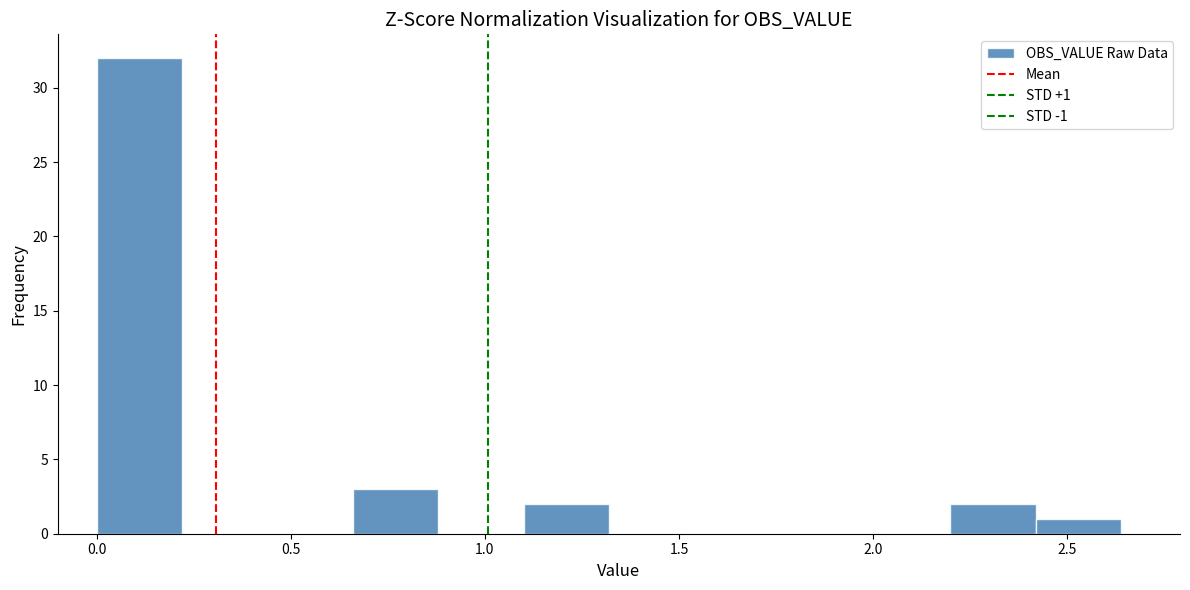

Which range on the x-axis has the tallest bar?

0.00 to 0.20